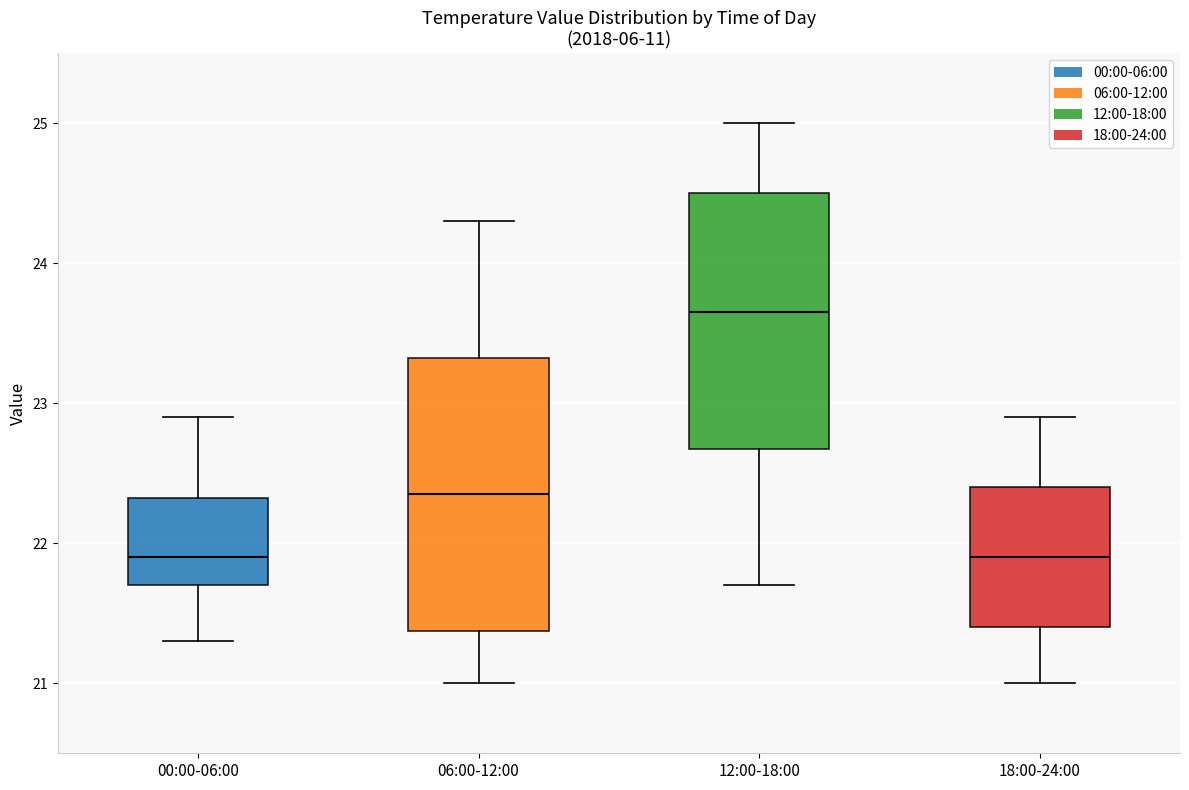

Which box's median line is the highest?

12:00-18:00